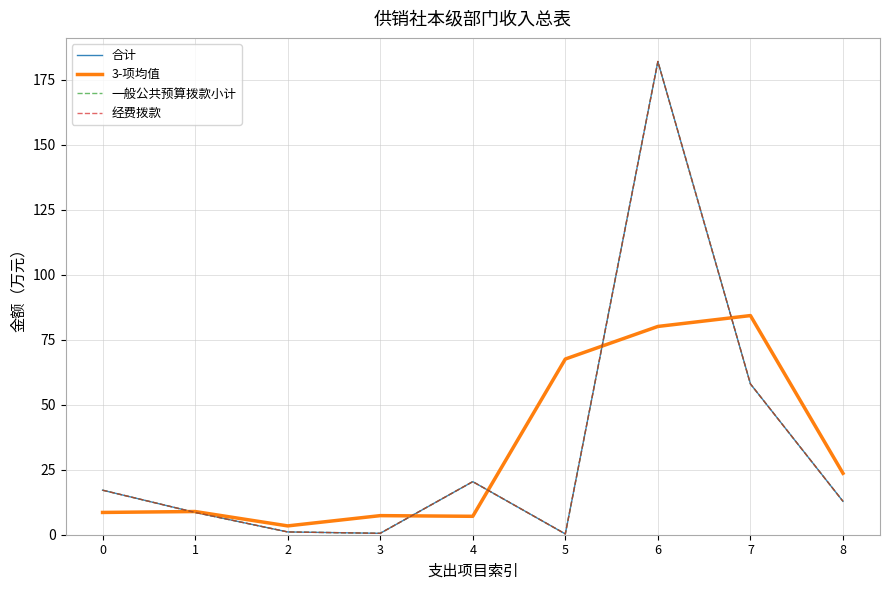

What is the spread (max minus min) of values at 5?

67.3